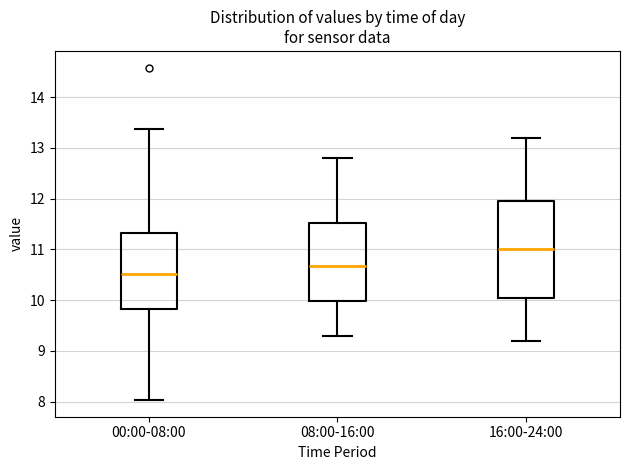

Reading left to right, transcribe this box plot: for each box, give where its median line is, the range the box spans, and where its two whiskers end, as read against the y-axis. The values are not printed on the chart, so give them approximately, as read against the axis.

00:00-08:00: median 10.5, box 9.8 to 11.3, whiskers 8.0 to 13.4
08:00-16:00: median 10.7, box 10.0 to 11.5, whiskers 9.3 to 12.8
16:00-24:00: median 11.0, box 10.1 to 12.0, whiskers 9.2 to 13.2